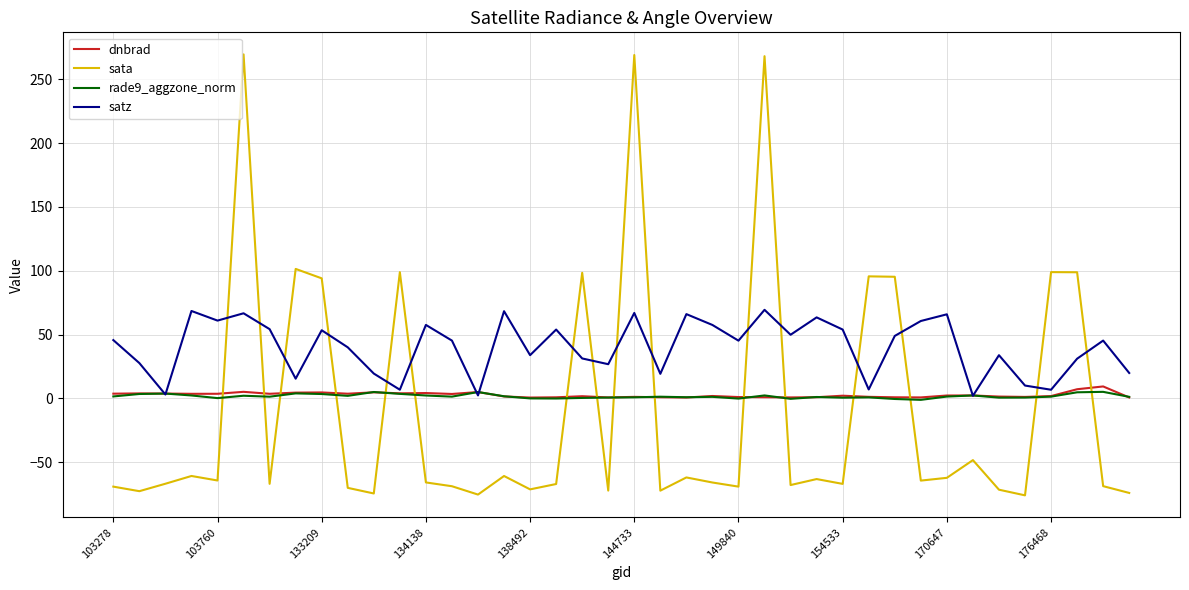

How many times do sata and dnbrad cross each other?

16